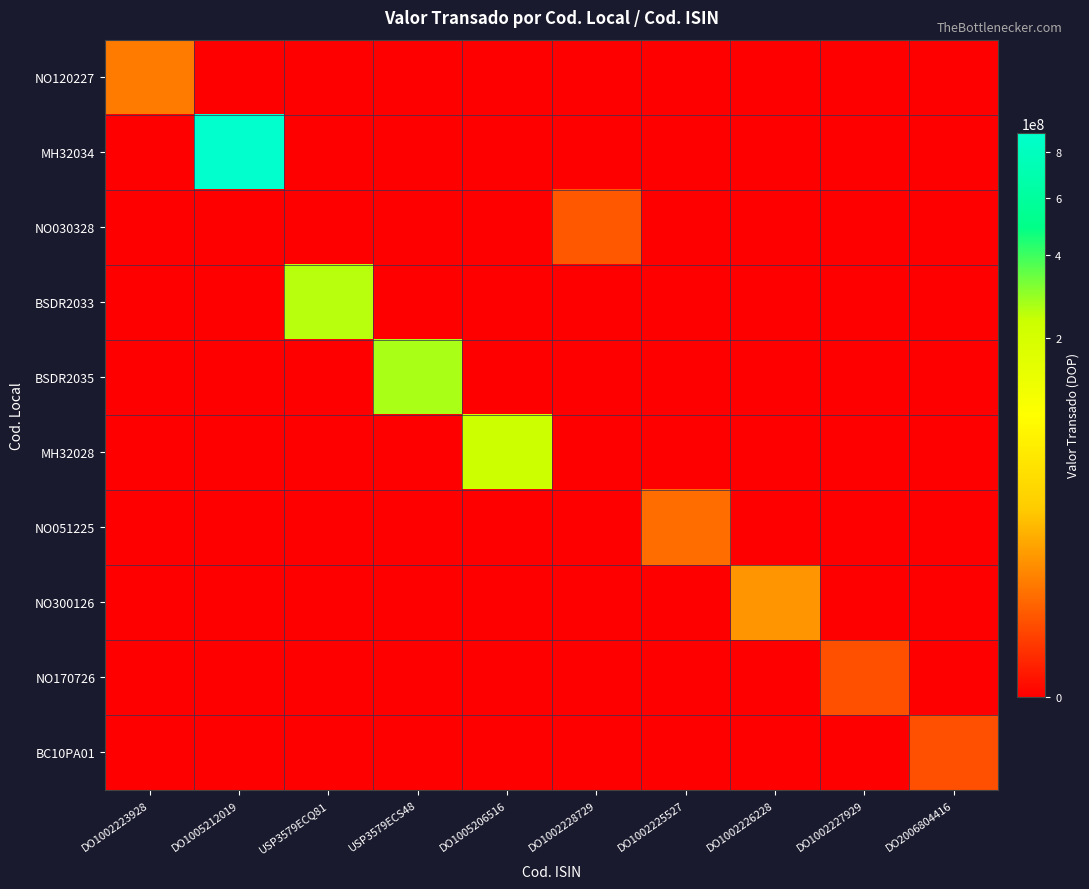

Which series has the widest spread of values?

MH32034